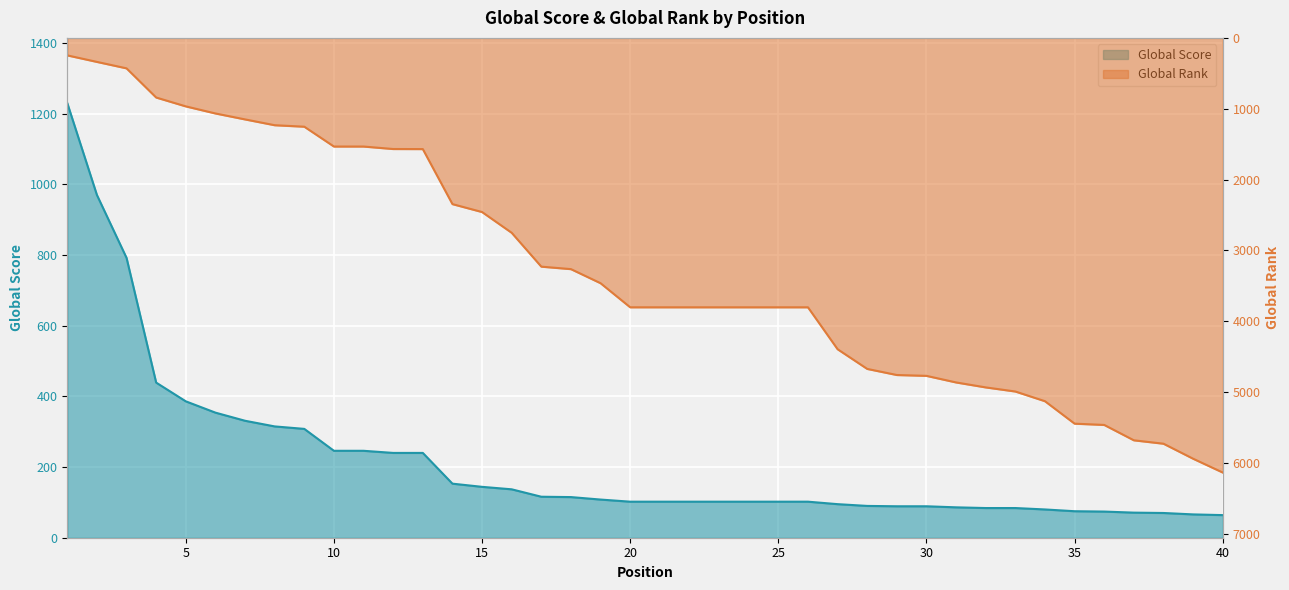

Read the Global Rank value at 32.

4935